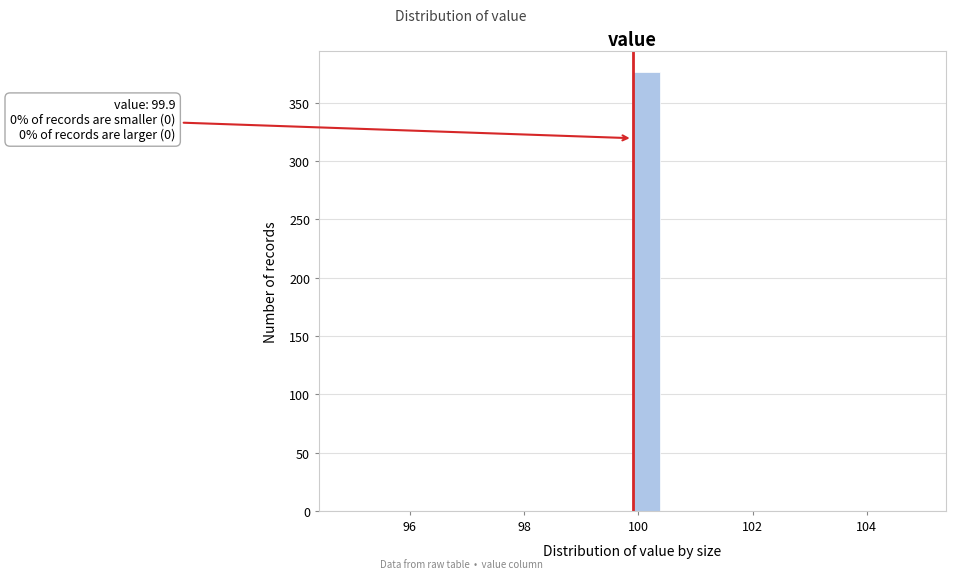

Around what value on the x-axis is the tallest bar? Give the approximate position of its centre, as read against the axis.

100.2